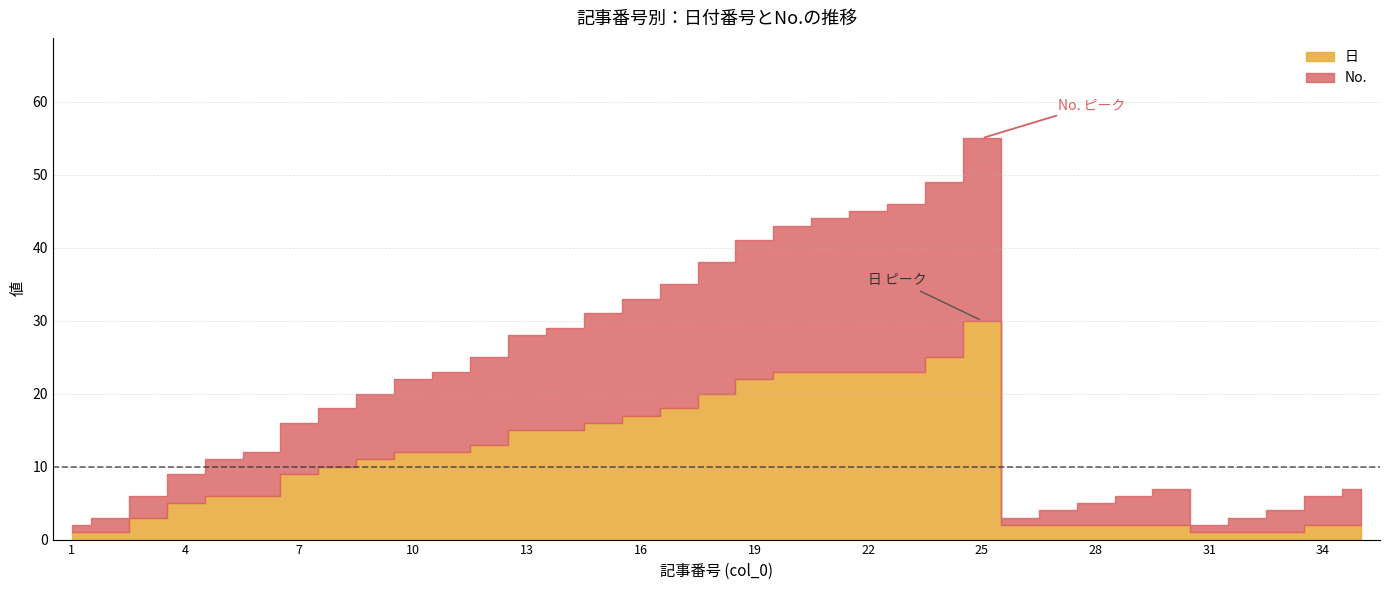

At which category is the sum across all series the highest?

25